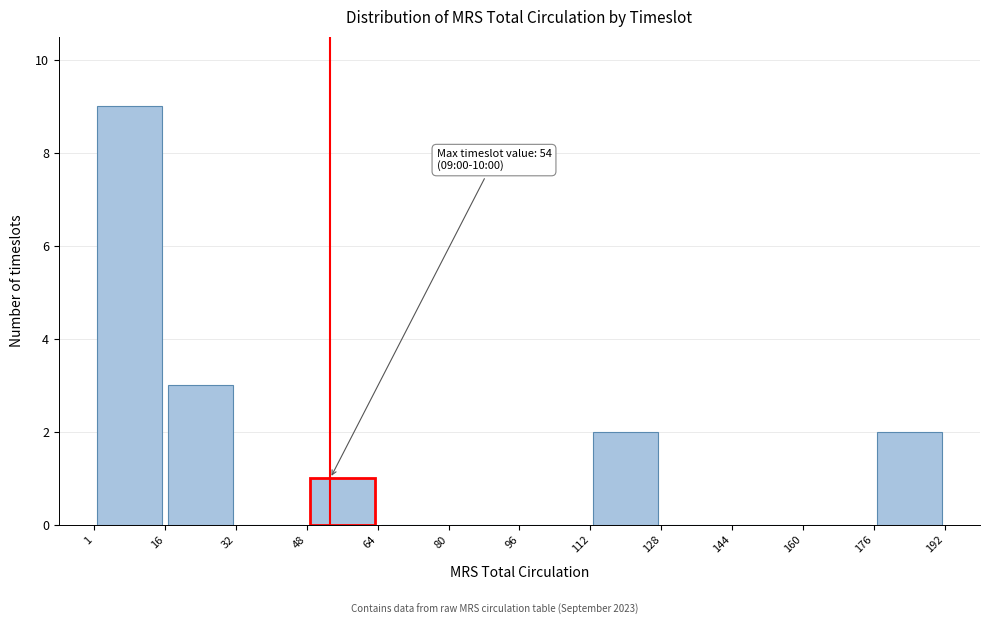

Over which range of the x-axis is the bar tallest?

1 to 16